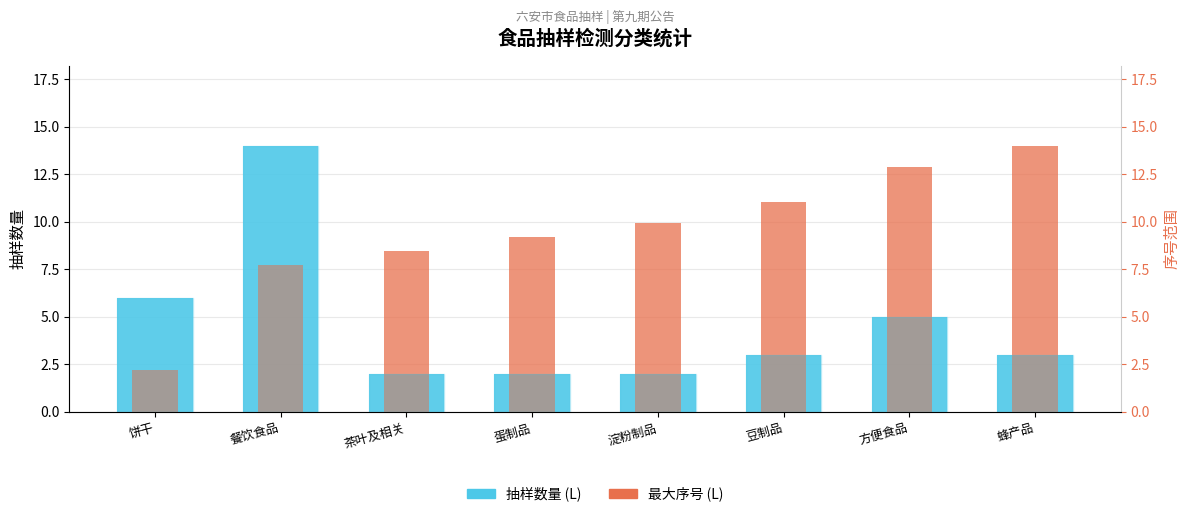

Is the value of 抽样数量 (L) at 餐饮食品 greater than the value of 最大序号 (L) at 方便食品?

Yes